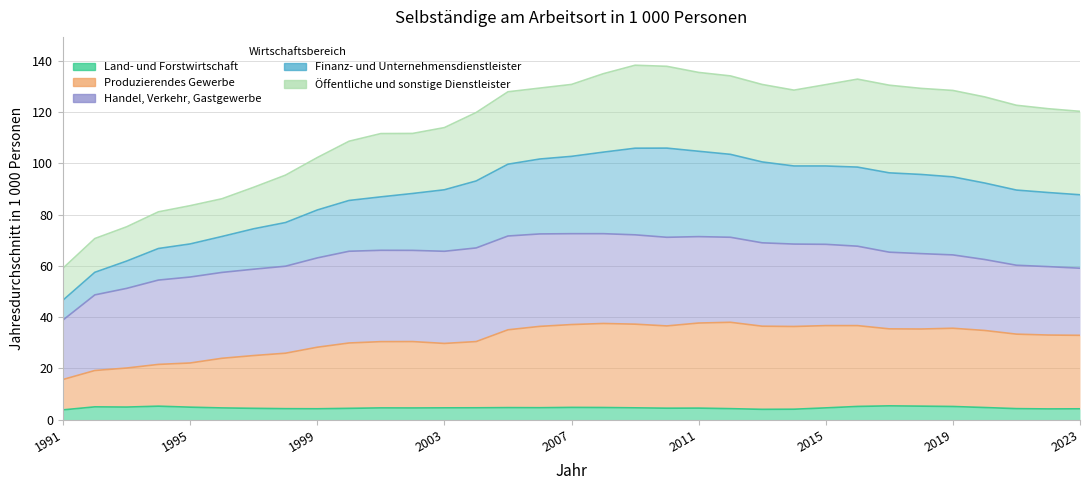

Rank the categories by Finanz- und Unternehmensdienstleister value from highest to lowest.

2009, 2010, 2011, 2008, 2012, 2016, 2007, 2013, 2015, 2017, 2006, 2018, 2014, 2019, 2005, 2020, 2021, 2022, 2023, 2004, 2003, 2002, 2001, 2000, 1999, 1998, 1997, 1996, 1995, 1994, 1993, 1992, 1991